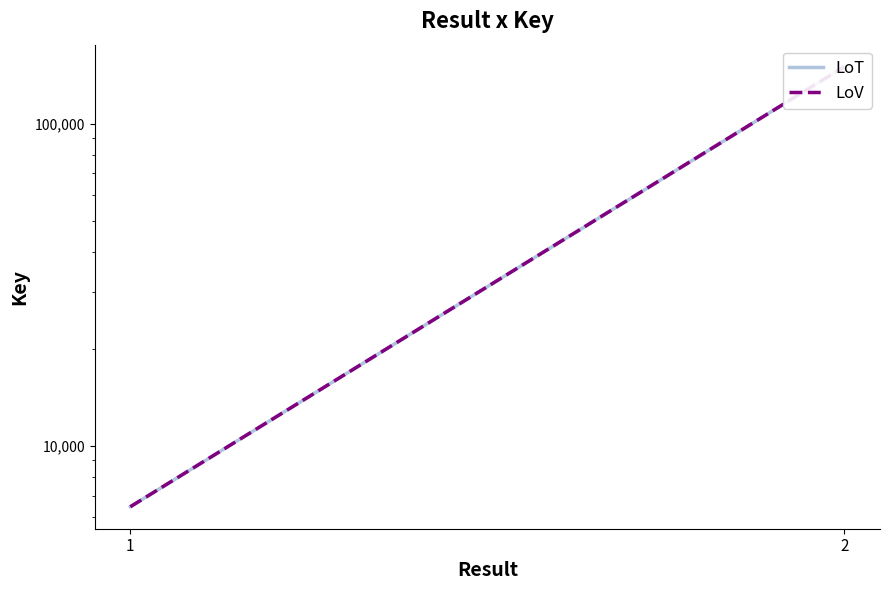

Does the chart display data point markers on the line(s)?

No